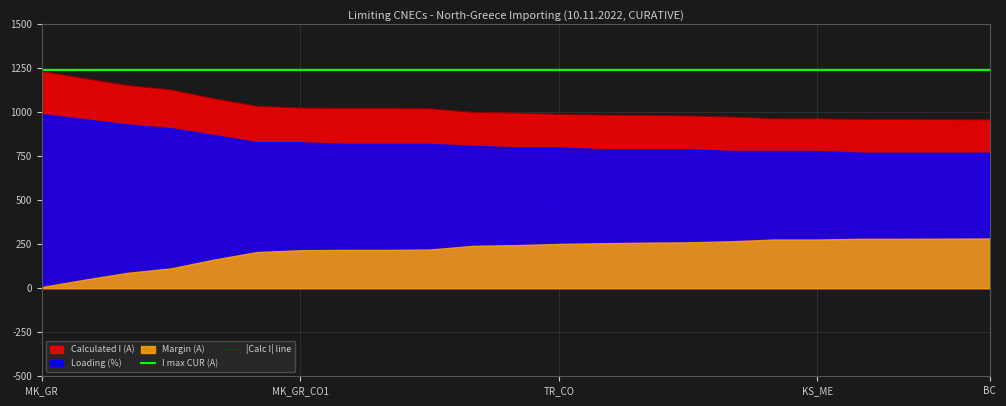

The I max CUR (A) series shows 657 at 21. True or false?

False